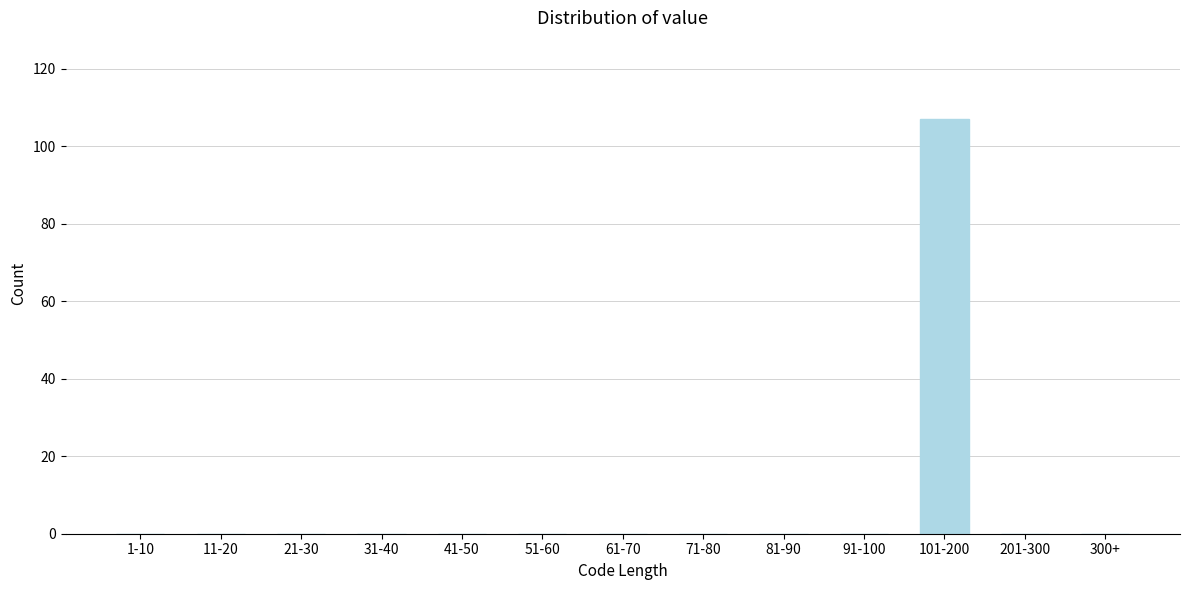

Reading right to left, list all the values displayed in this chart.

300+=0	201-300=0	101-200=107	91-100=0	81-90=0	71-80=0	61-70=0	51-60=0	41-50=0	31-40=0	21-30=0	11-20=0	1-10=0